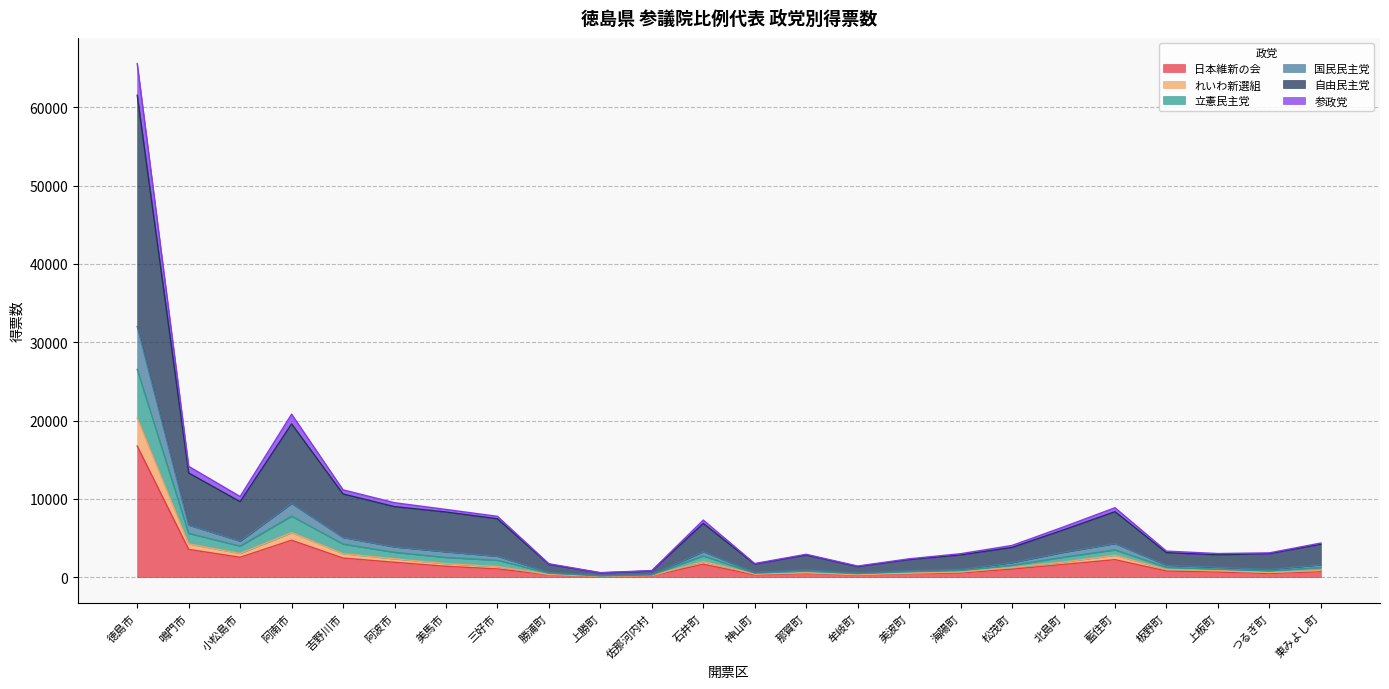

True or false: 立憲民主党 and 自由民主党 intersect in this chart.

False